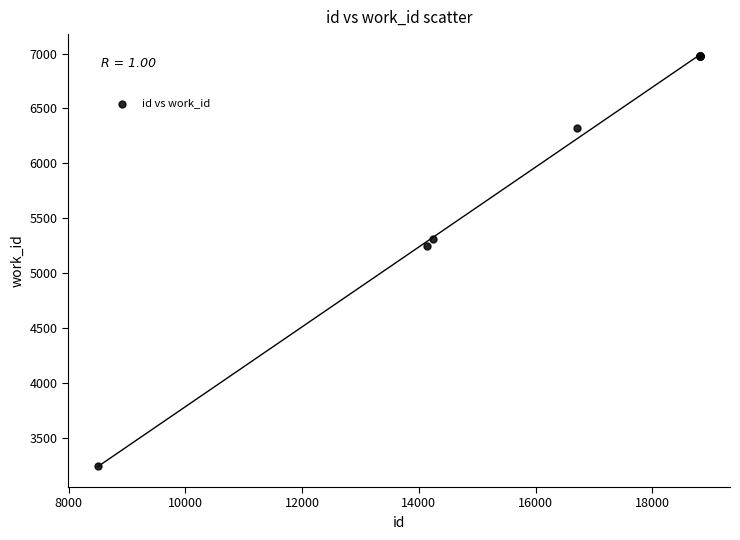

What Y value in the scatter plot is closest to 5115?

5251